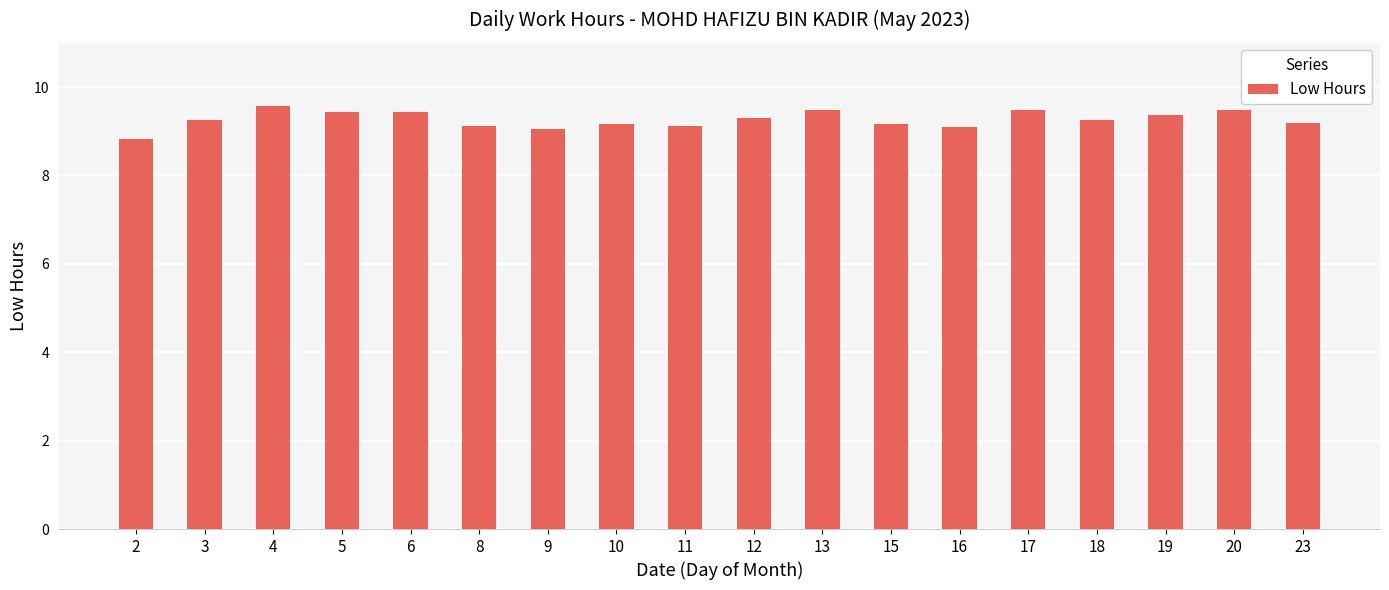

What is the ratio of the value at 5 to the value at 16?

1.0